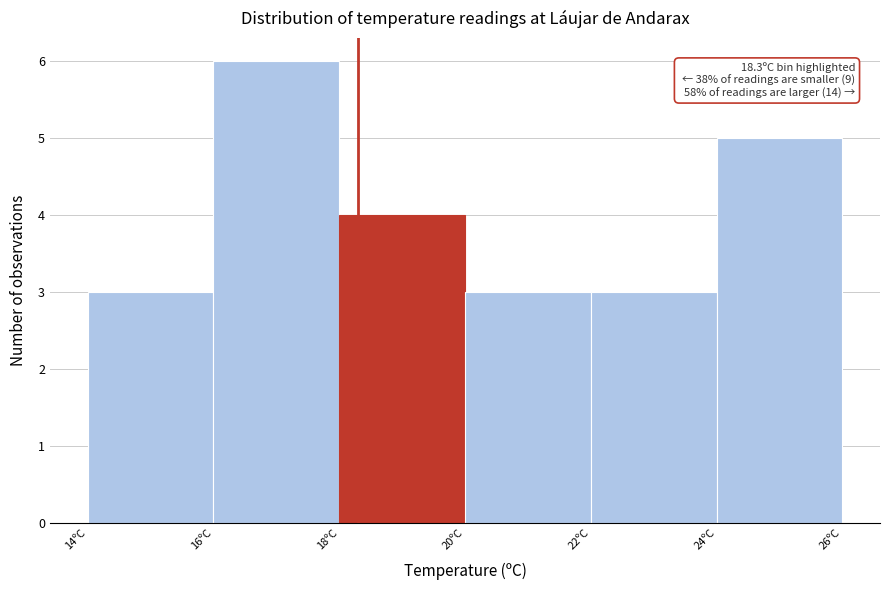

Over which range of the x-axis is the bar tallest?

16 to 18